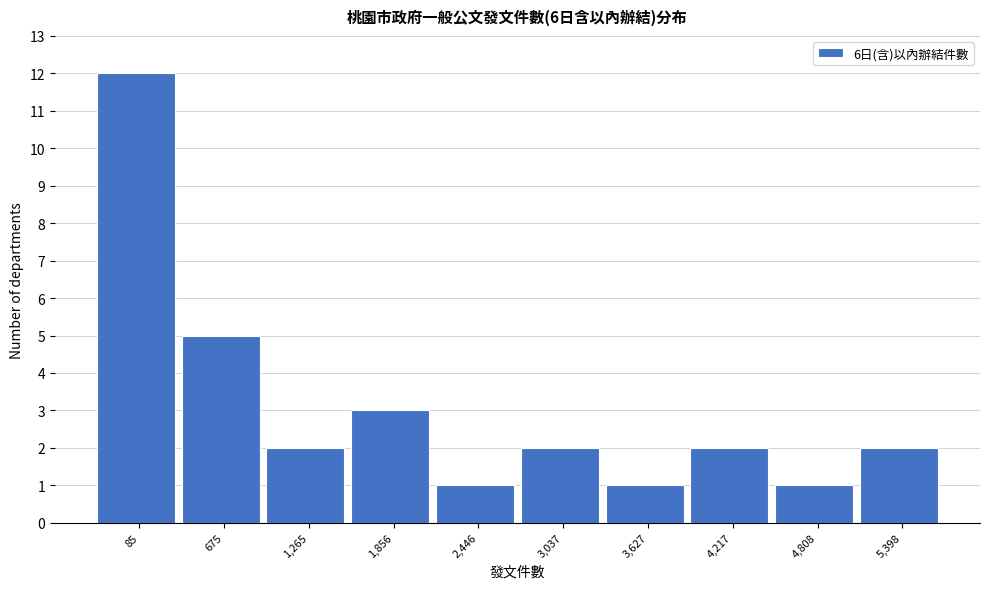

Reading left to right, transcribe all the data shown in this chart.

85=12	675=5	1,265=2	1,856=3	2,446=1	3,037=2	3,627=1	4,217=2	4,808=1	5,398=2